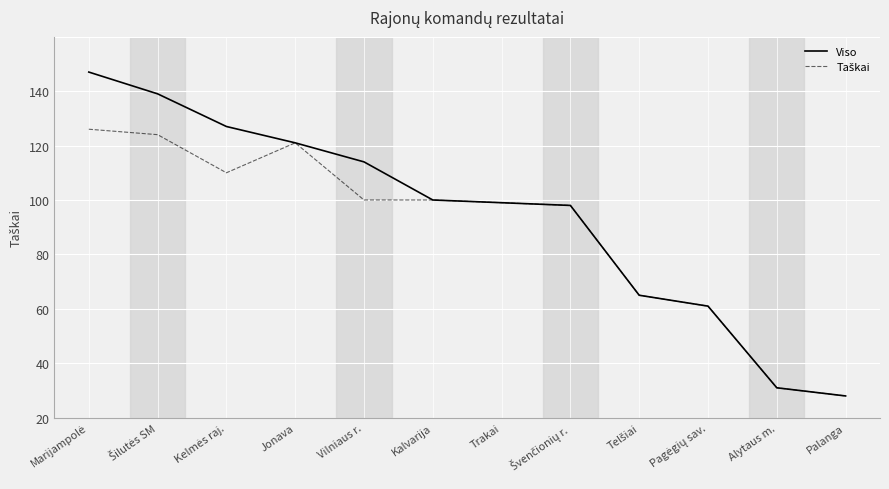

At which label is Taškai closest to 57?

Telšiai